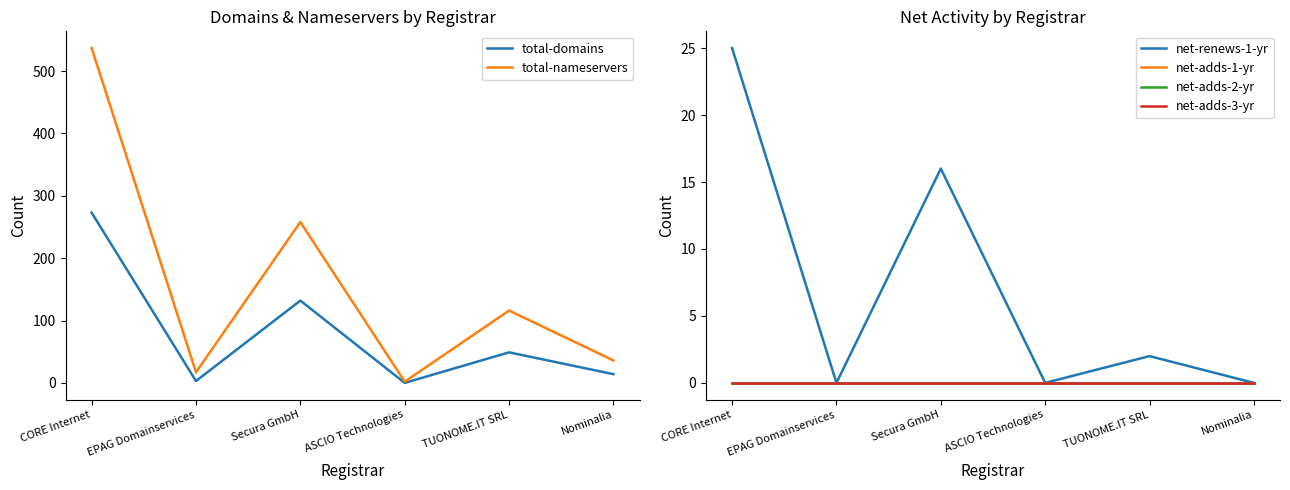

What position from the right is Secura GmbH?

4